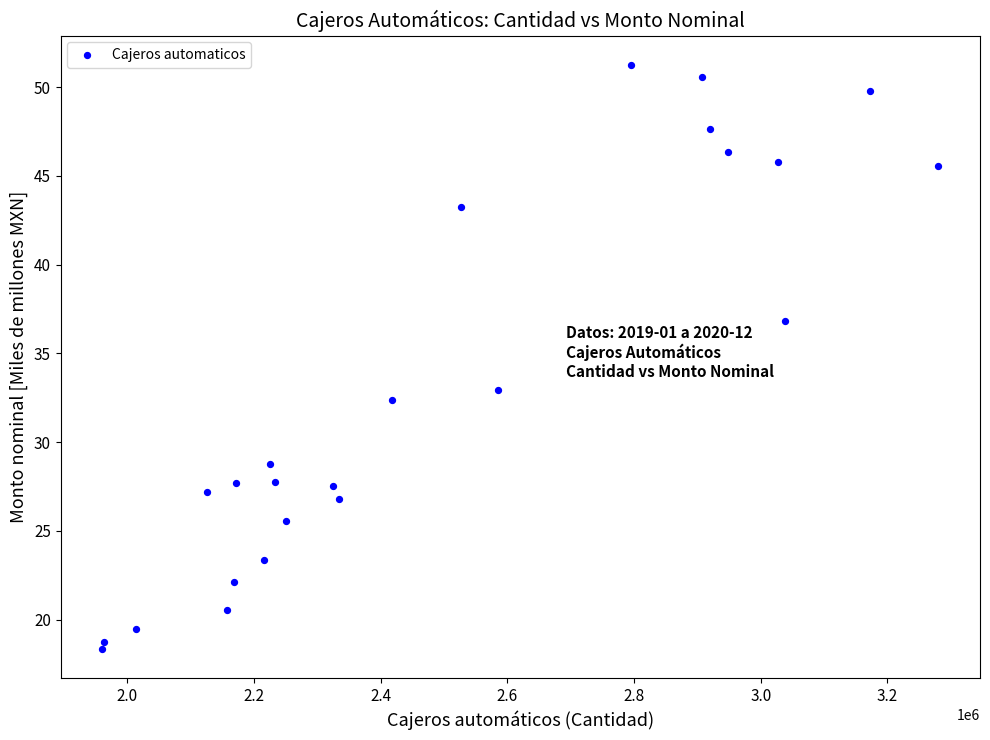

What is the range of Y values (max minus min)?

32.9